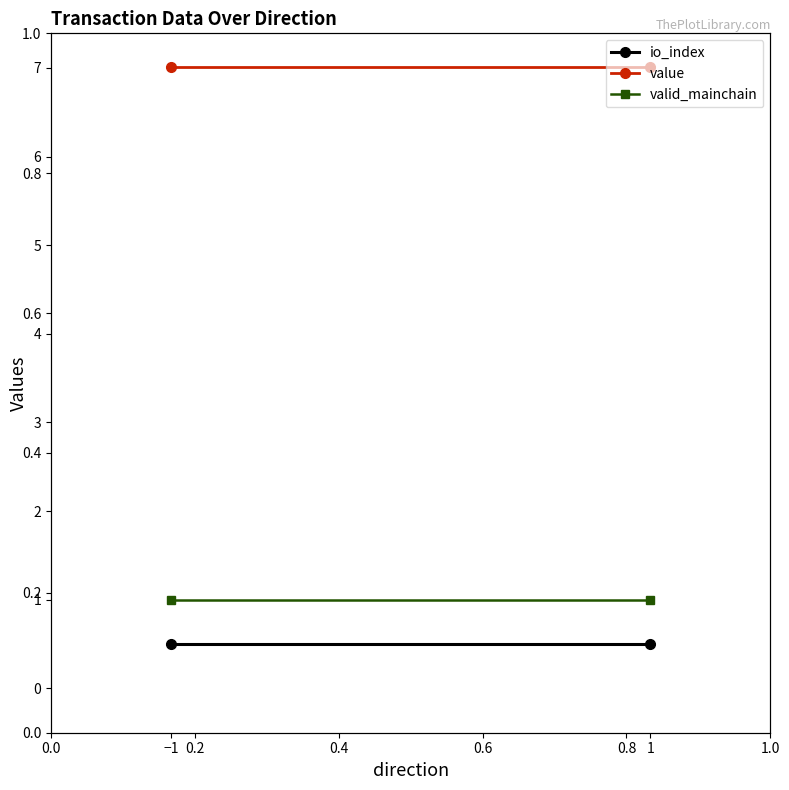

What is the average value of the value series?

7.0